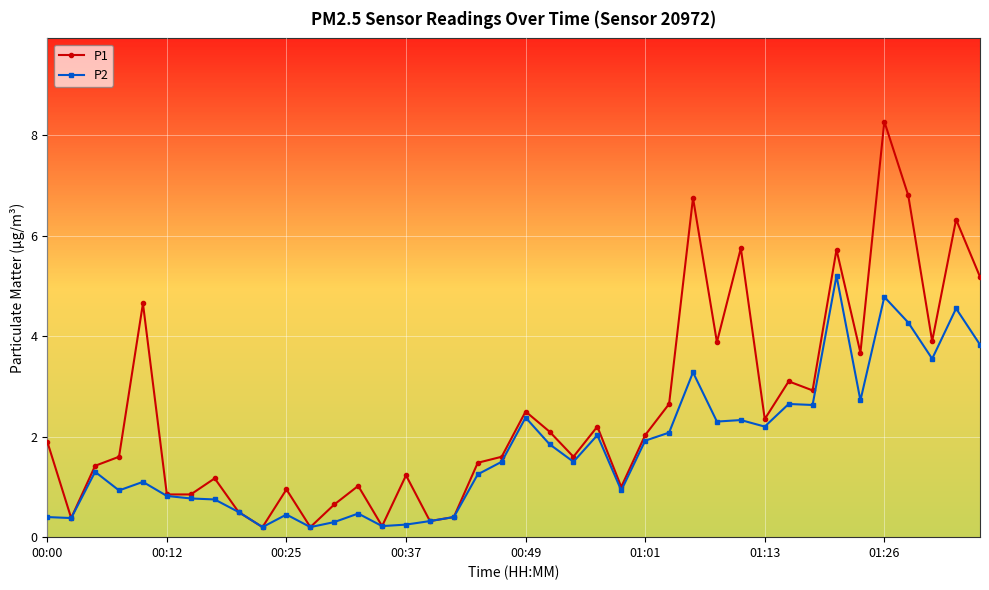

What is the value of the P1 point at the 30th from the left?

5.8